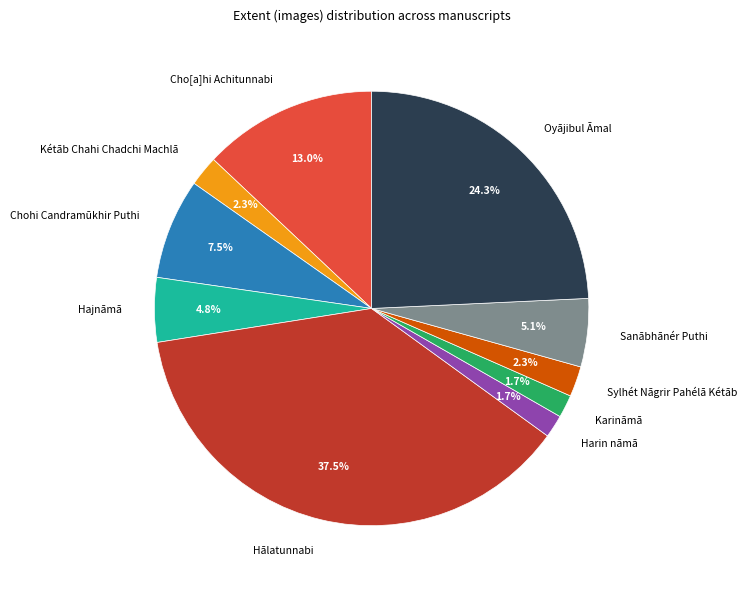

Which has a higher value, Sanābhānér Puthi or Harin nāmā?

Sanābhānér Puthi